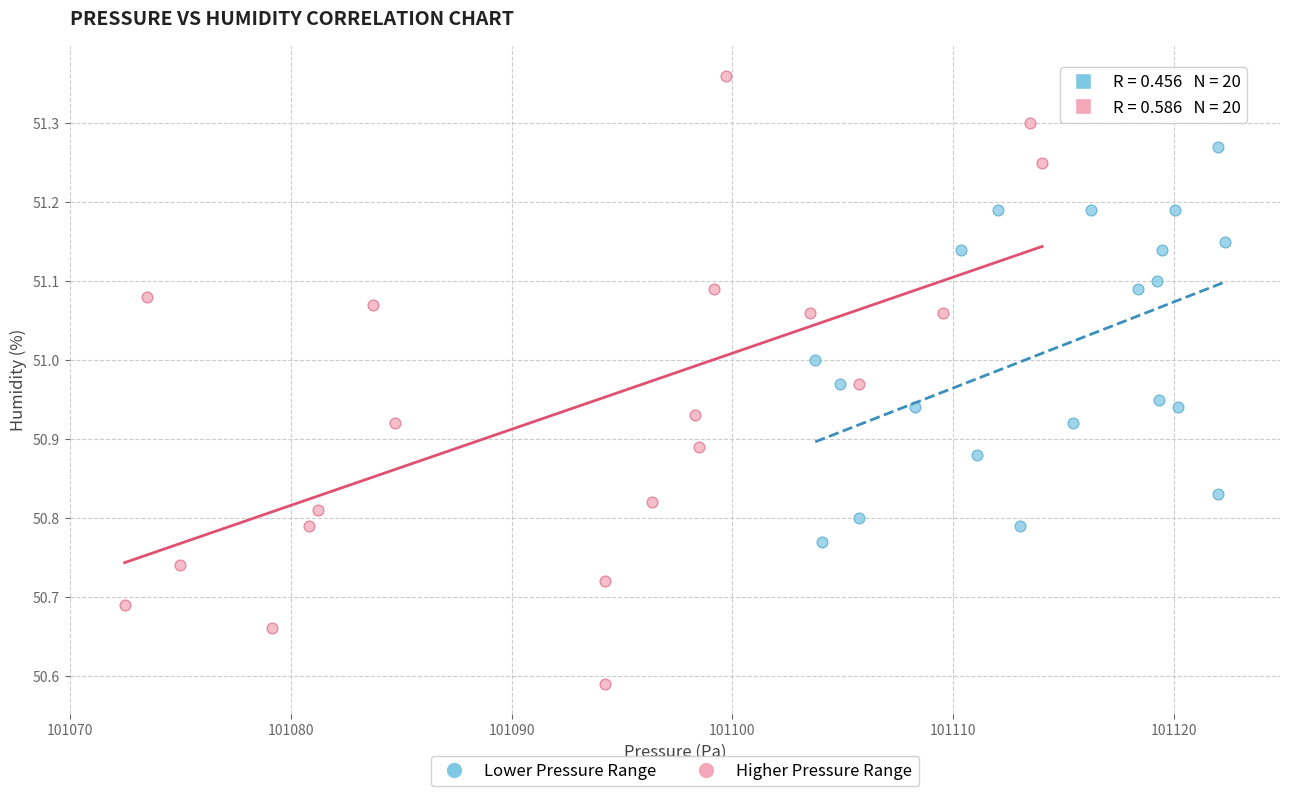

Which series reaches the minimum Y coordinate?

Higher Pressure Range